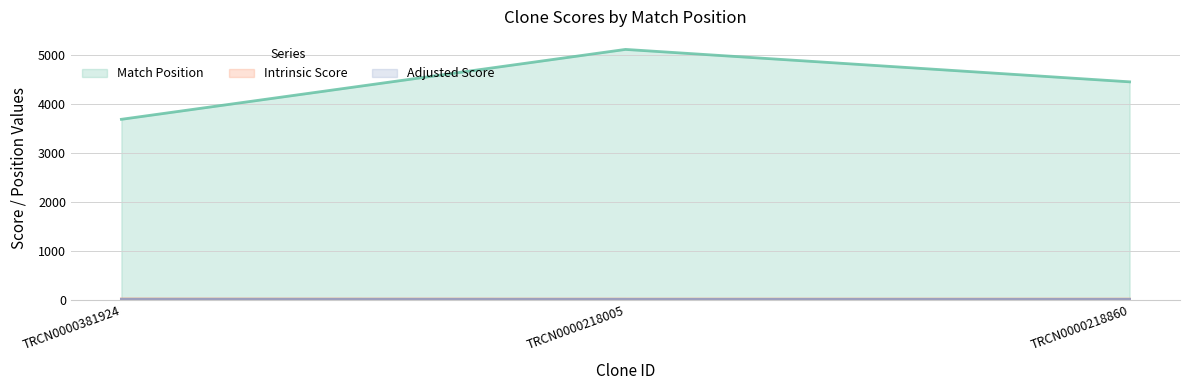

At TRCN0000381924, list the series in order from smallest to largest.

Adjusted Score, Intrinsic Score, Match Position